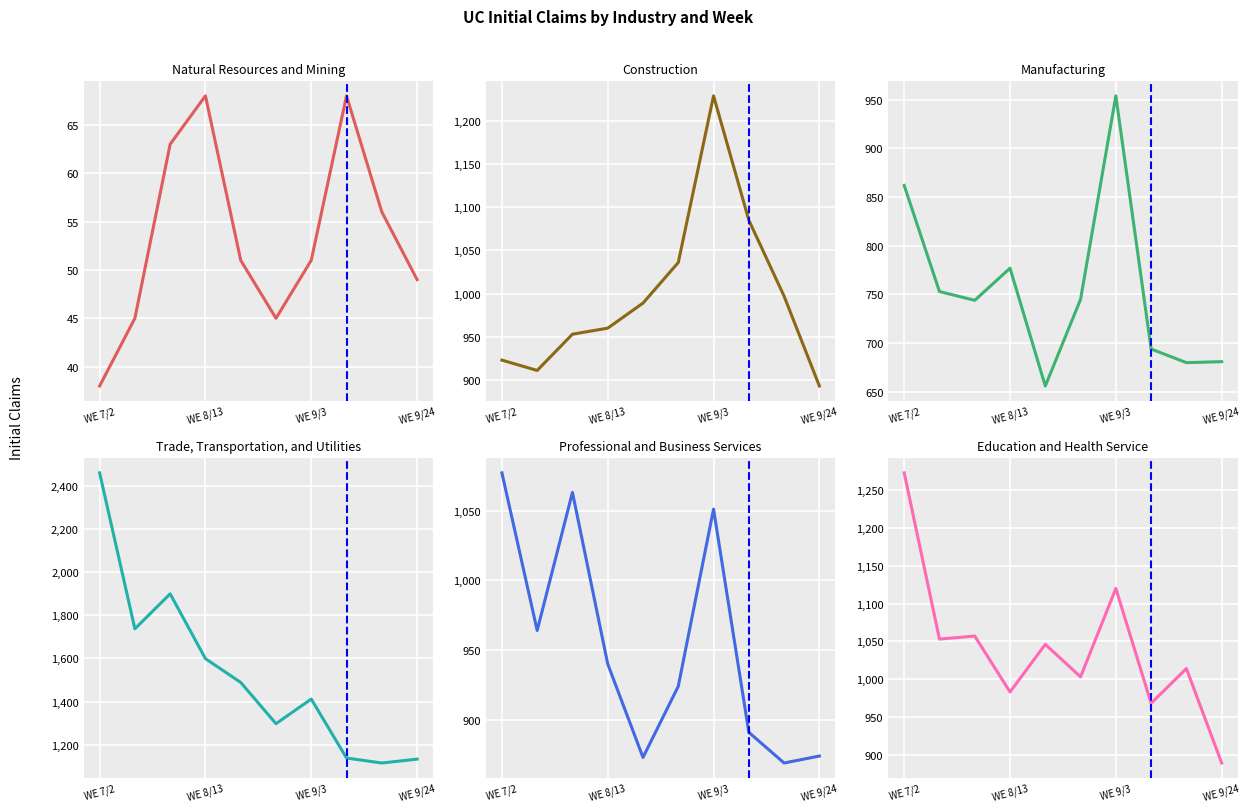

Which has a higher value, 4 or 7?

7